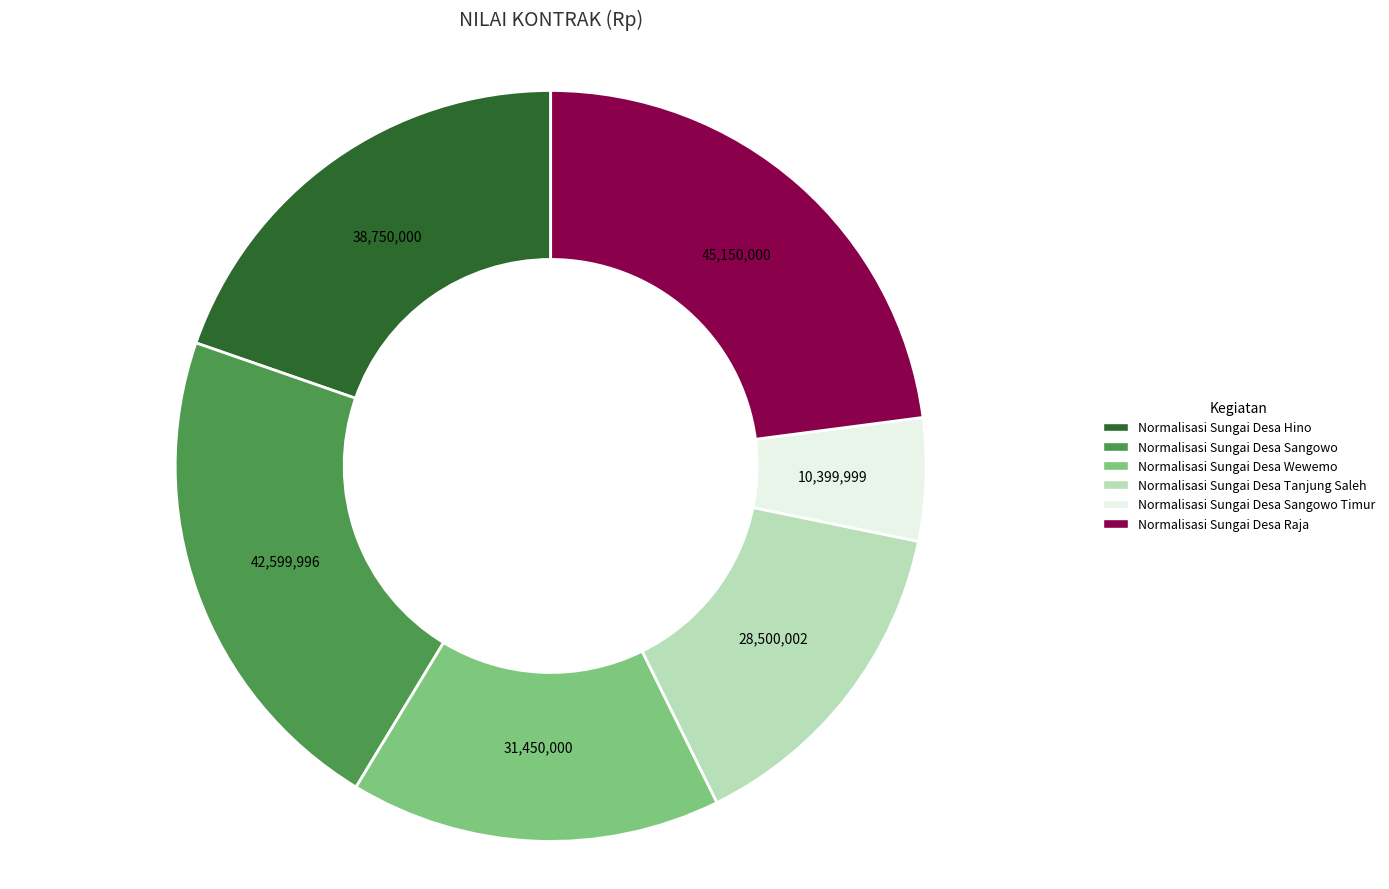

Is there any slice that represents more than half of the pie?

No